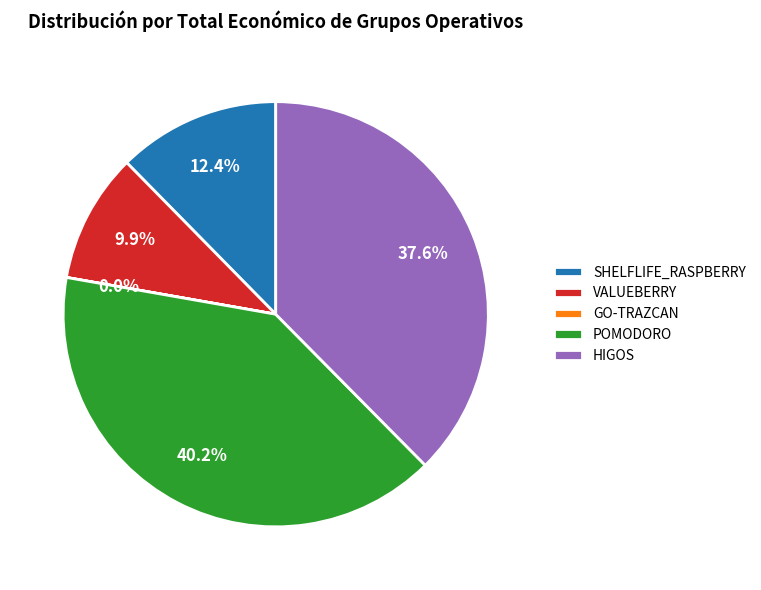

Which has a higher value, POMODORO or SHELFLIFE_RASPBERRY?

POMODORO